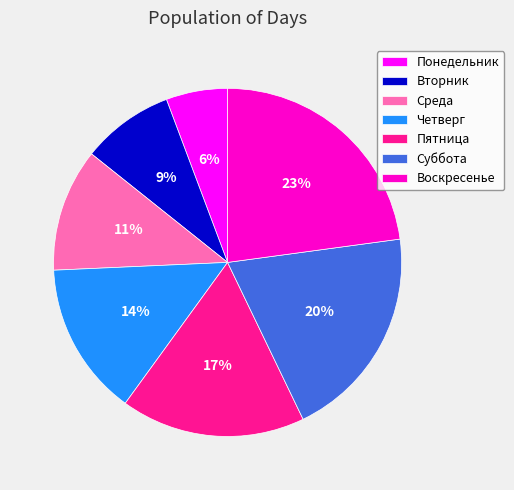

The Вторник slice represents 22% of the pie. True or false?

False